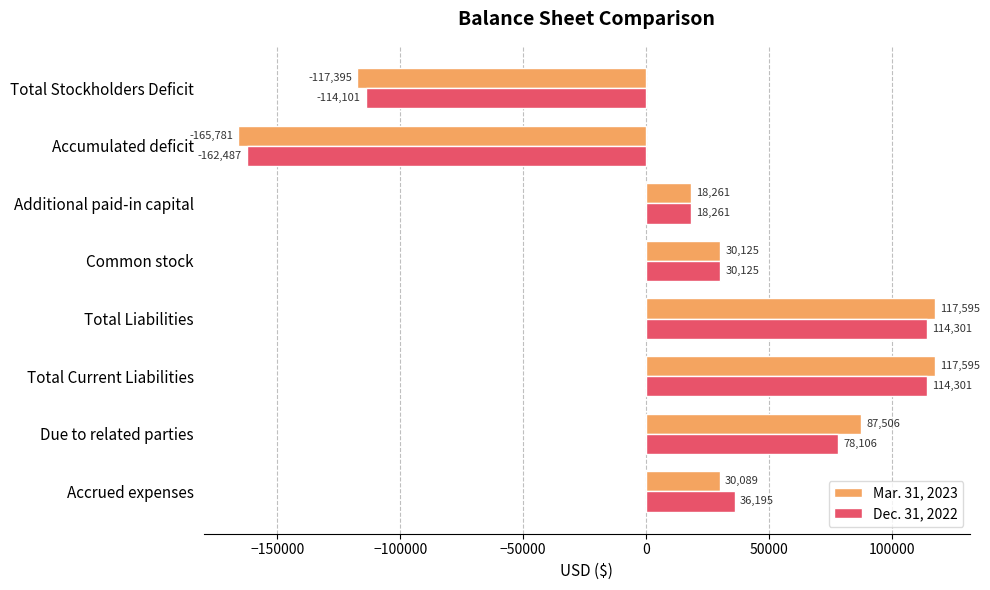

What is the lowest value of the Mar. 31, 2023 series?

-165781